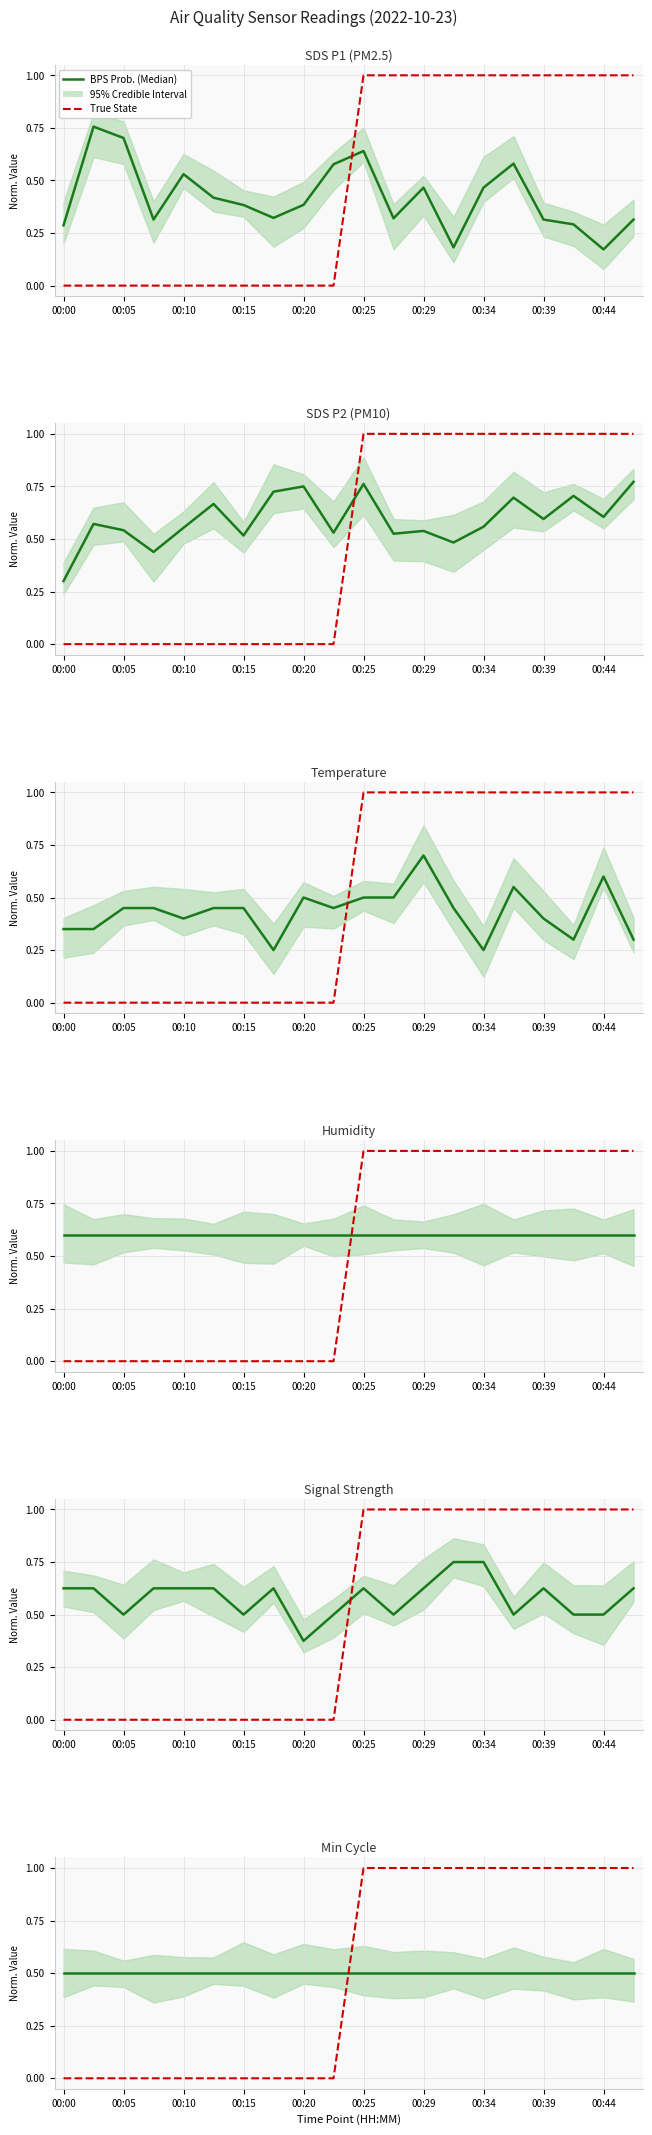

True or false: True State has more than 1 interior local peaks.

False